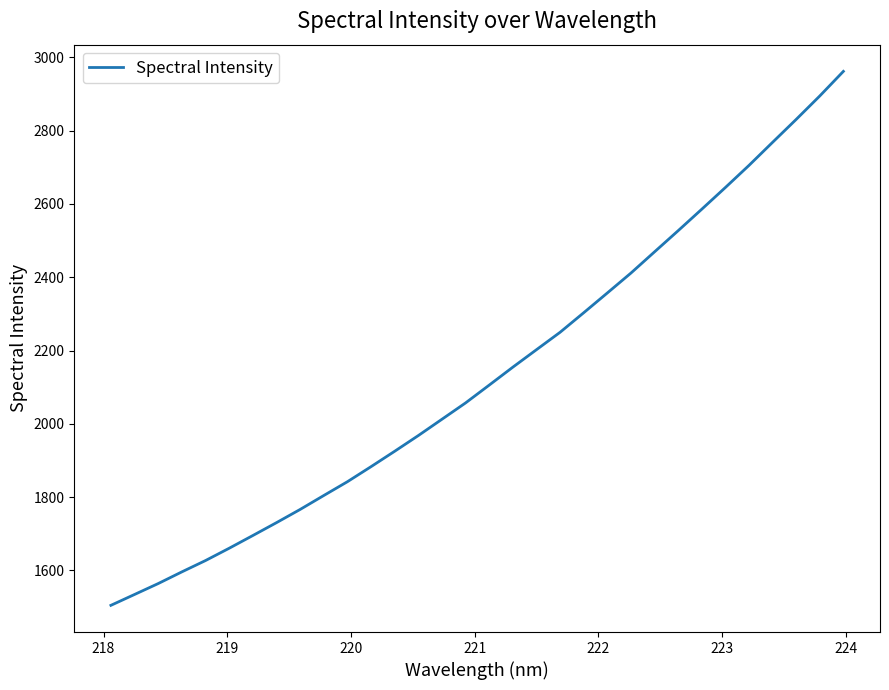

What is the greatest value displayed?

2961.6